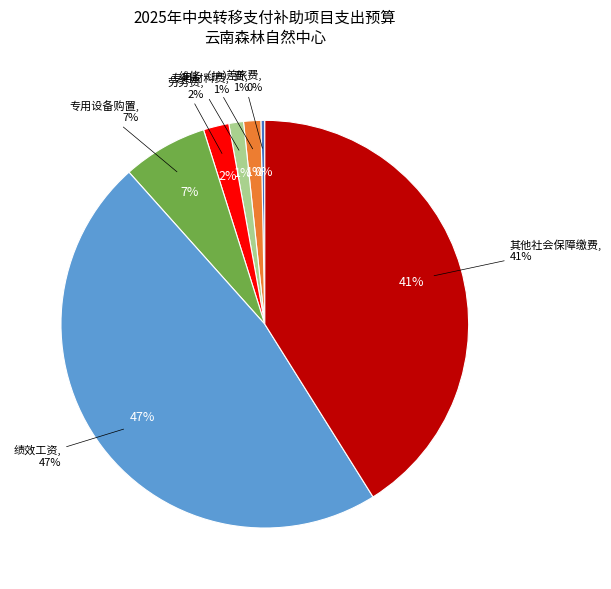

To the nearest percent, what is the difference between the largest and smallest slice percentages?

47%